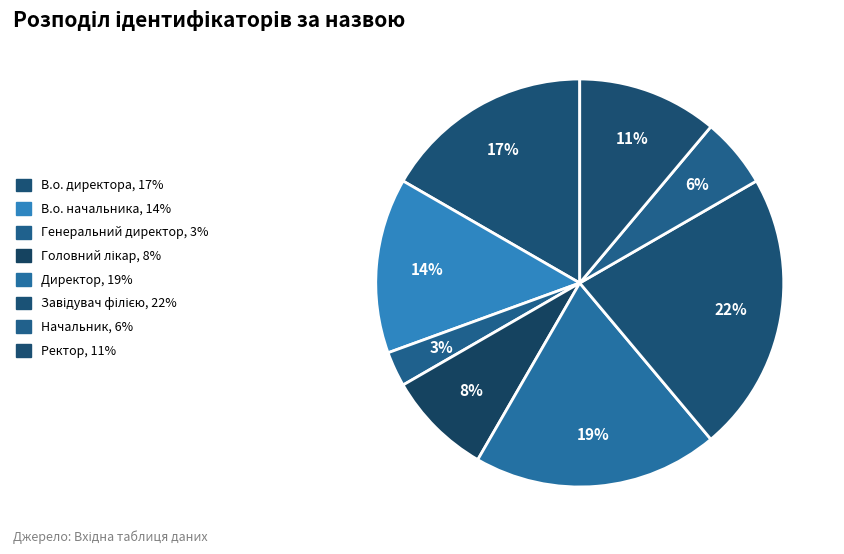

What is the largest slice in the pie chart?

Завідувач філією